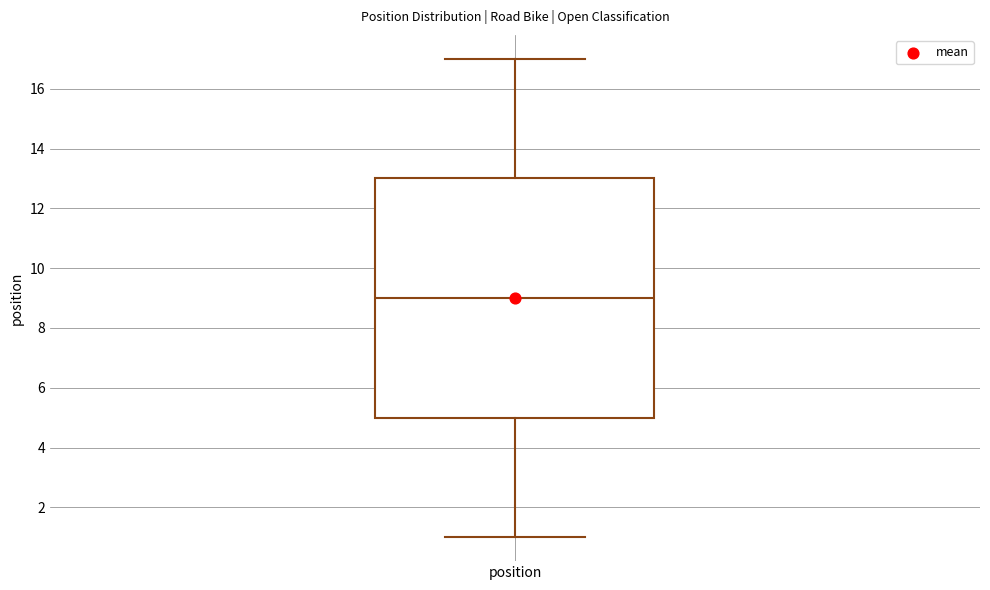

Where is the lower edge of the box for position on the y-axis? The values are not printed on the chart, so give them approximately, as read against the axis.

5